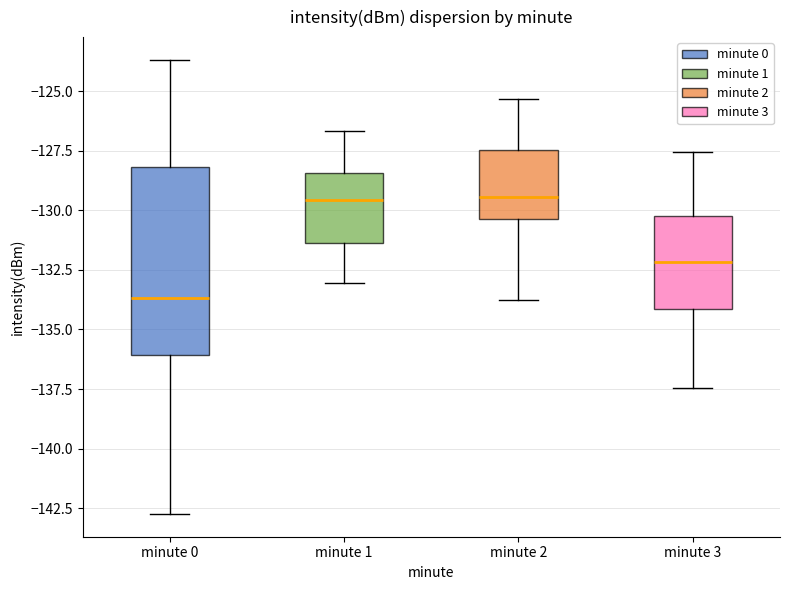

Reading left to right, read every box against the y-axis: the position of its median line, the range the box covers, and the ends of its whiskers. The values are not printed on the chart, so give them approximately, as read against the axis.

minute 0: median -133.5, box -136.0 to -128.0, whiskers -143.0 to -123.5
minute 1: median -129.5, box -131.5 to -128.5, whiskers -133.0 to -126.5
minute 2: median -129.5, box -130.5 to -127.5, whiskers -134.0 to -125.5
minute 3: median -132.0, box -134.0 to -130.5, whiskers -137.5 to -127.5